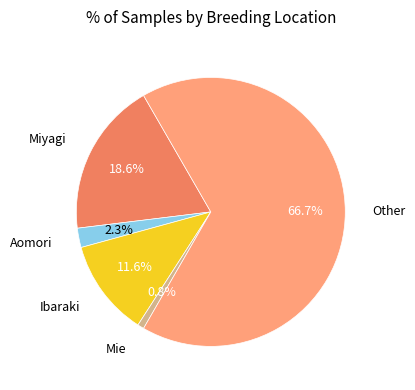

How many segments does this pie chart have?

5